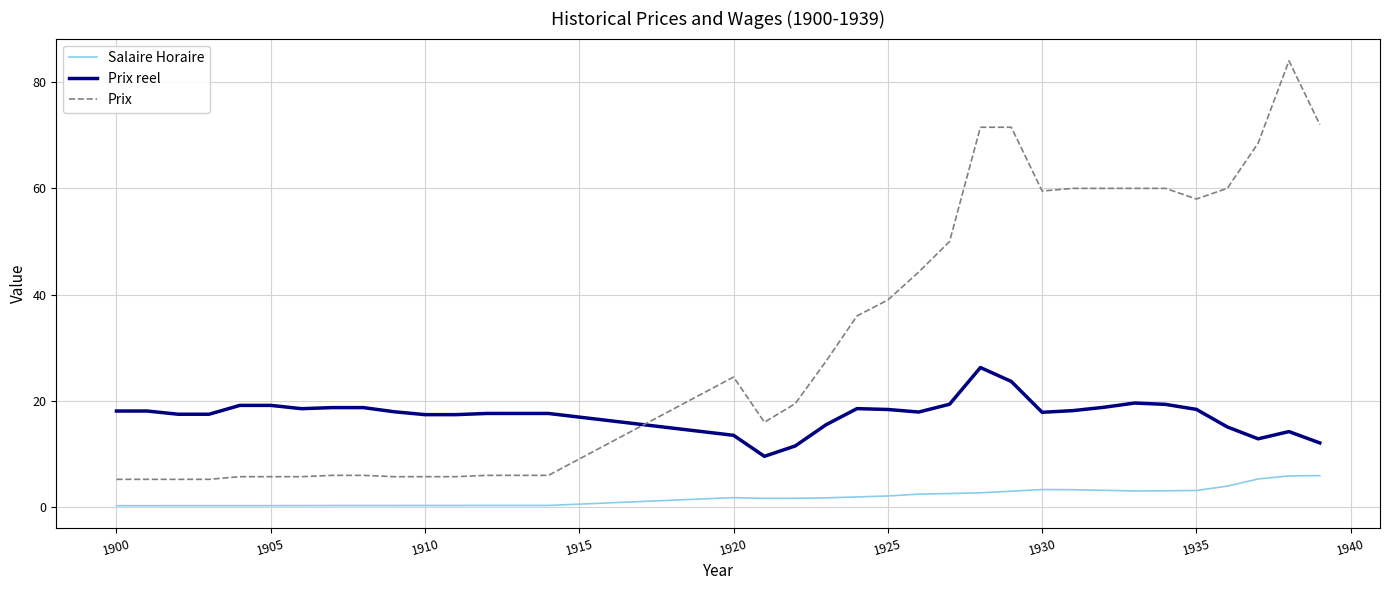

List the series in order of their overall mean, highest first.

Prix, Prix reel, Salaire Horaire